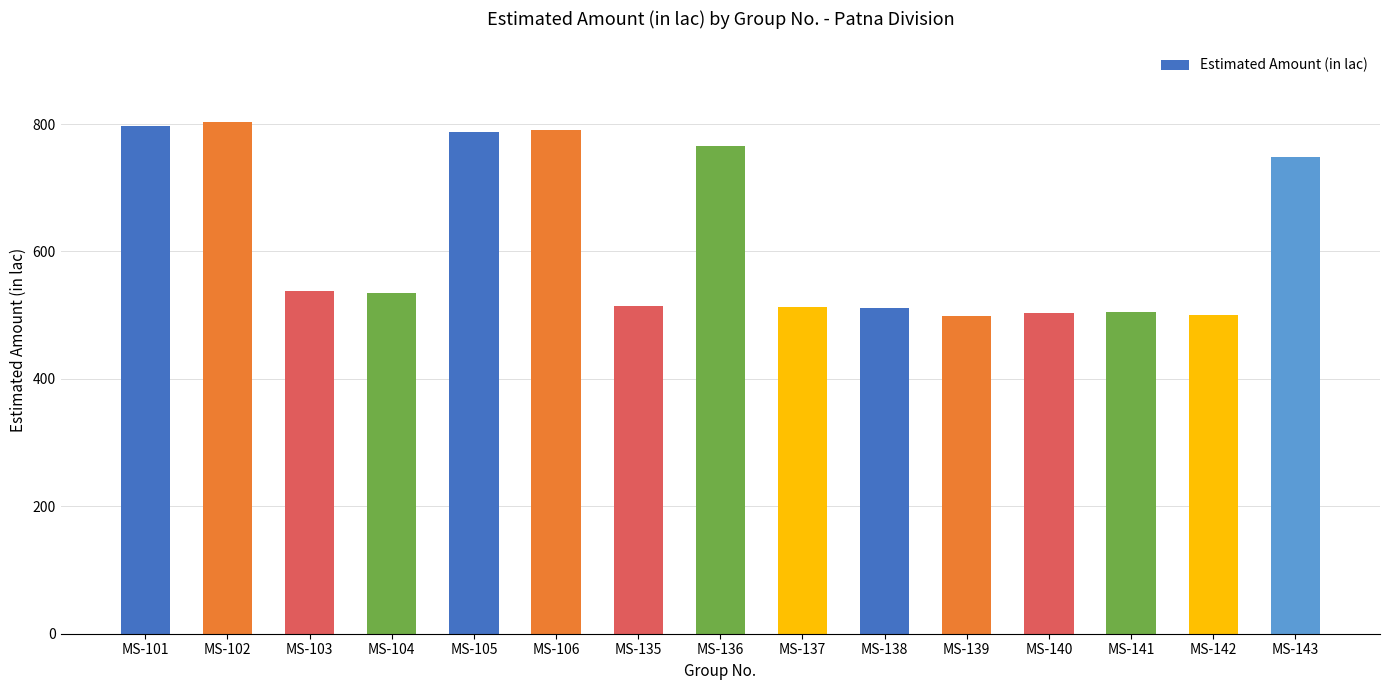

Between MS-105 and MS-143, which is larger?

MS-105